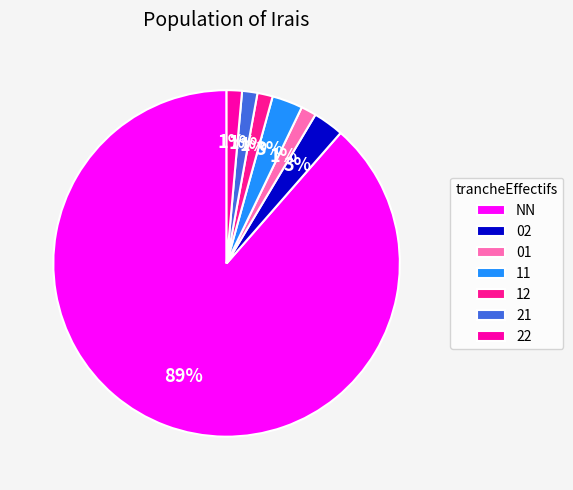

How many slices are in this pie chart?

7